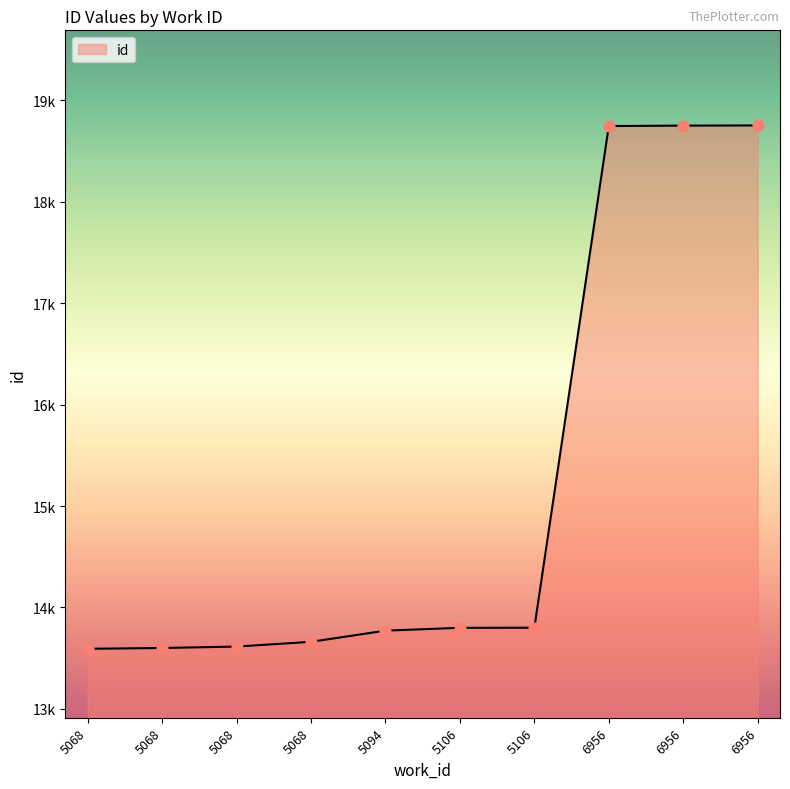

Which has a higher value, 6956 or 5068?

6956